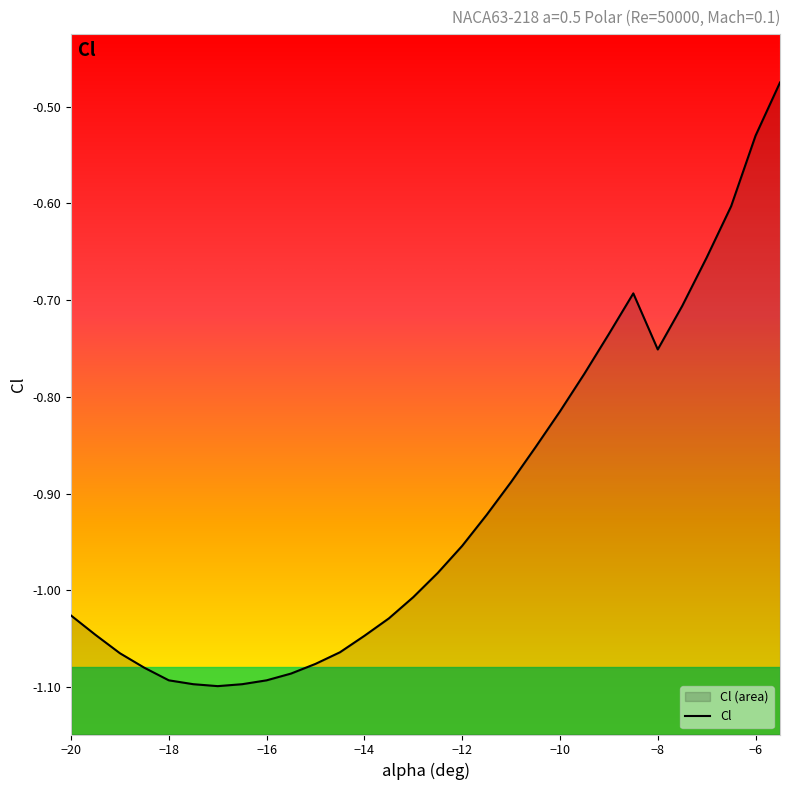

What is the change in value from -12 to -9.5?

+0.2